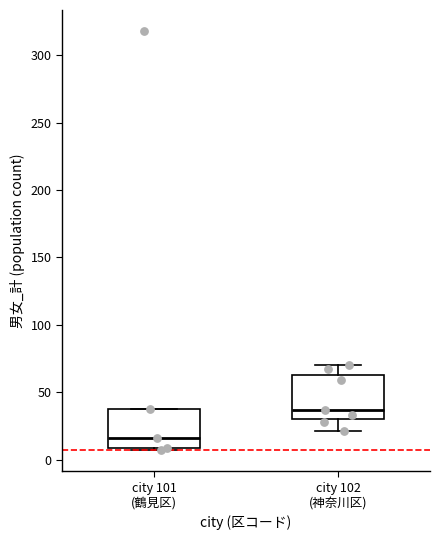

Reading left to right, read every box against the y-axis: the position of its median line, the range the box covers, and the ends of its whiskers. The values are not printed on the chart, so give them approximately, as read against the axis.

city 101 (鶴見区): median 15, box 10 to 40, whiskers 5 to 40
city 102 (神奈川区): median 35, box 30 to 65, whiskers 20 to 70